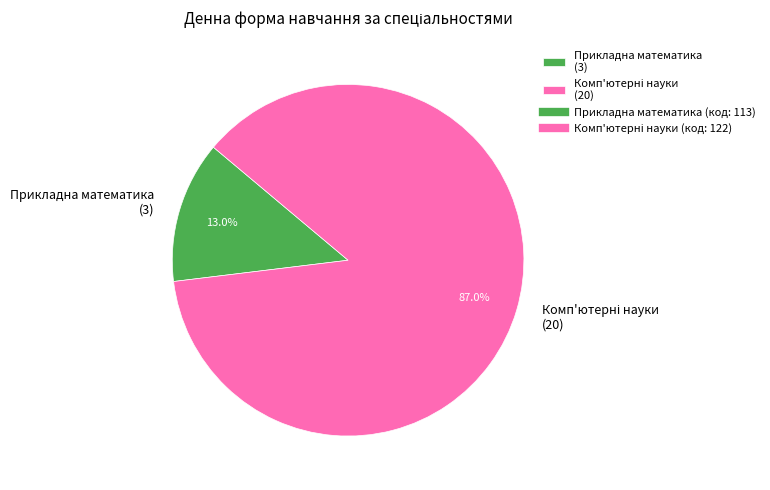

What is the smallest slice in the pie chart?

Прикладна математика (3)